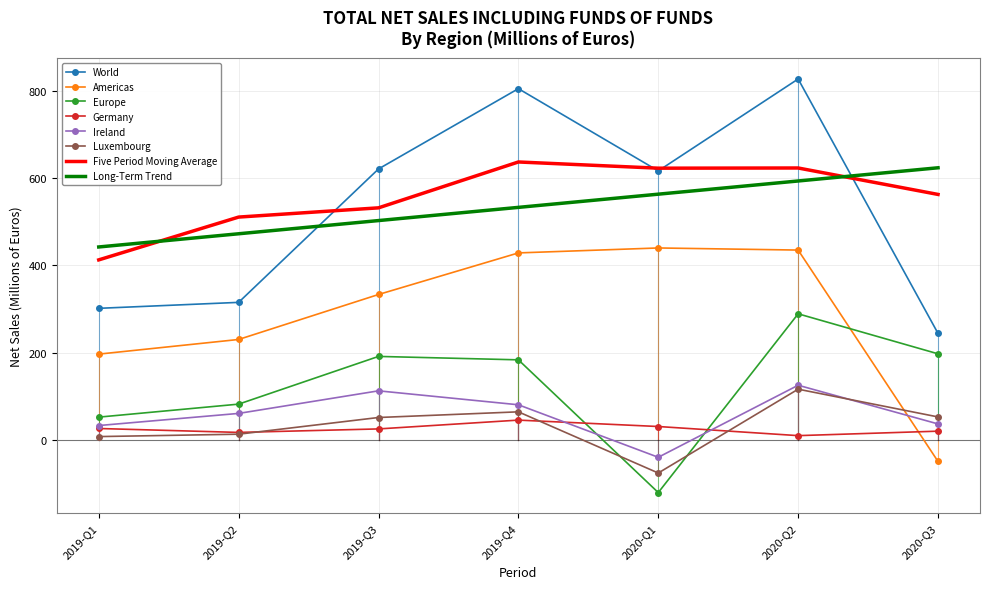

At which category is the sum across all series the highest?

2020-Q2